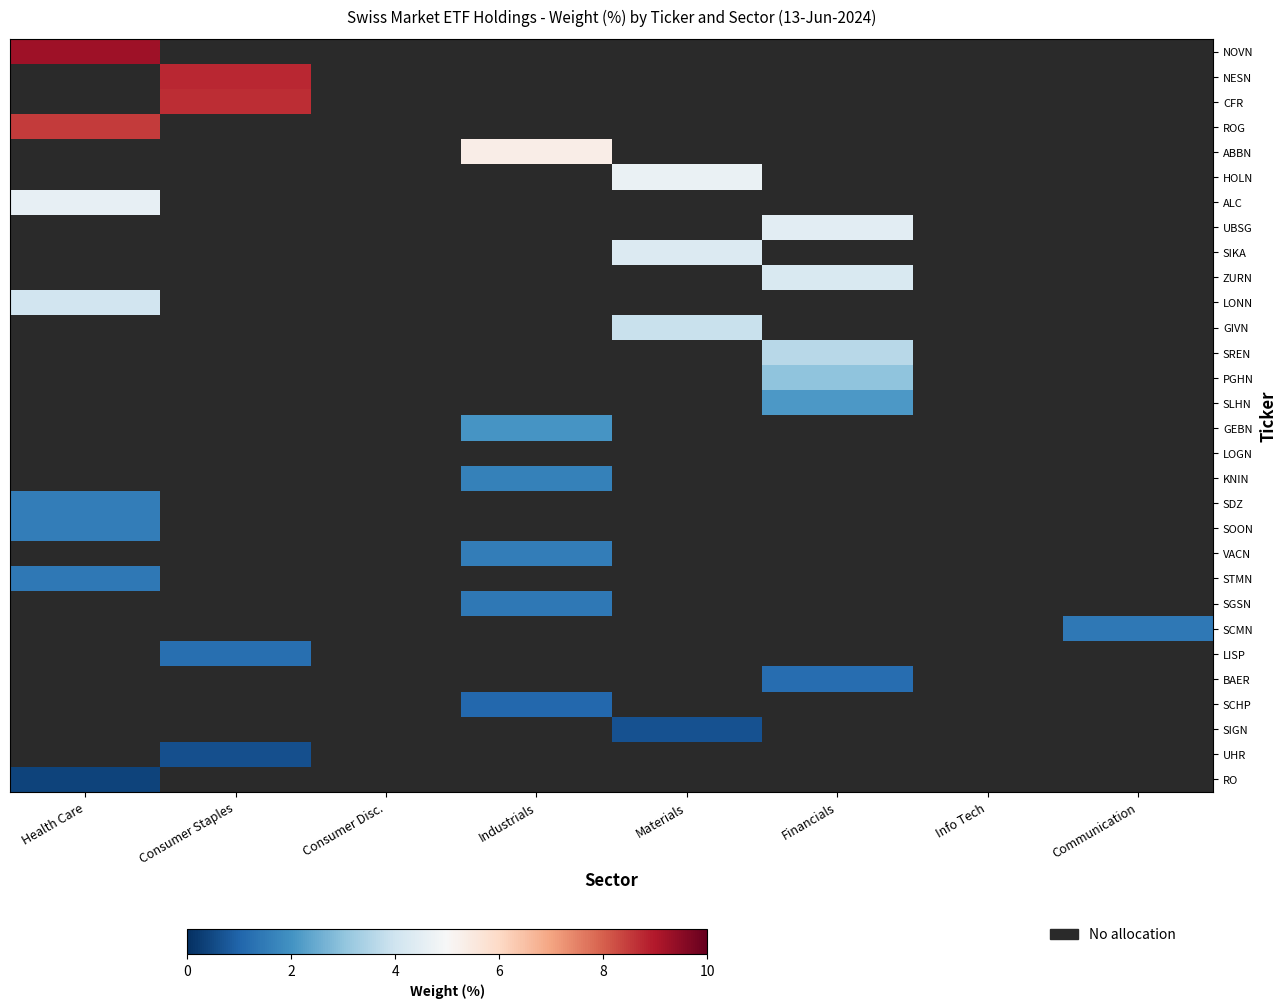

At which label does ALC reach its minimum?

Health Care